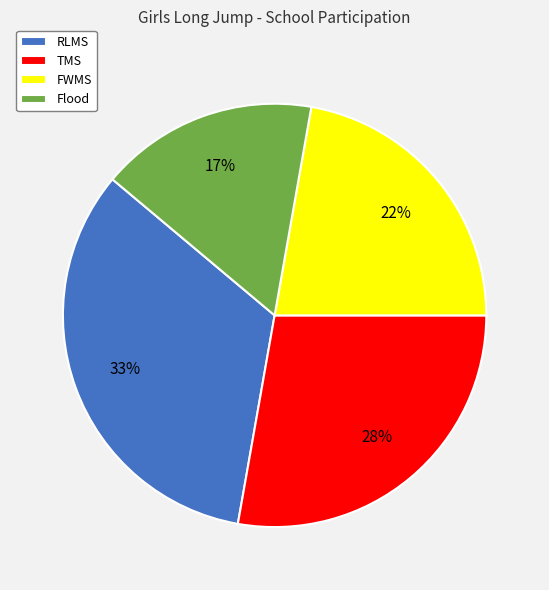

Is there a majority slice in this chart?

No